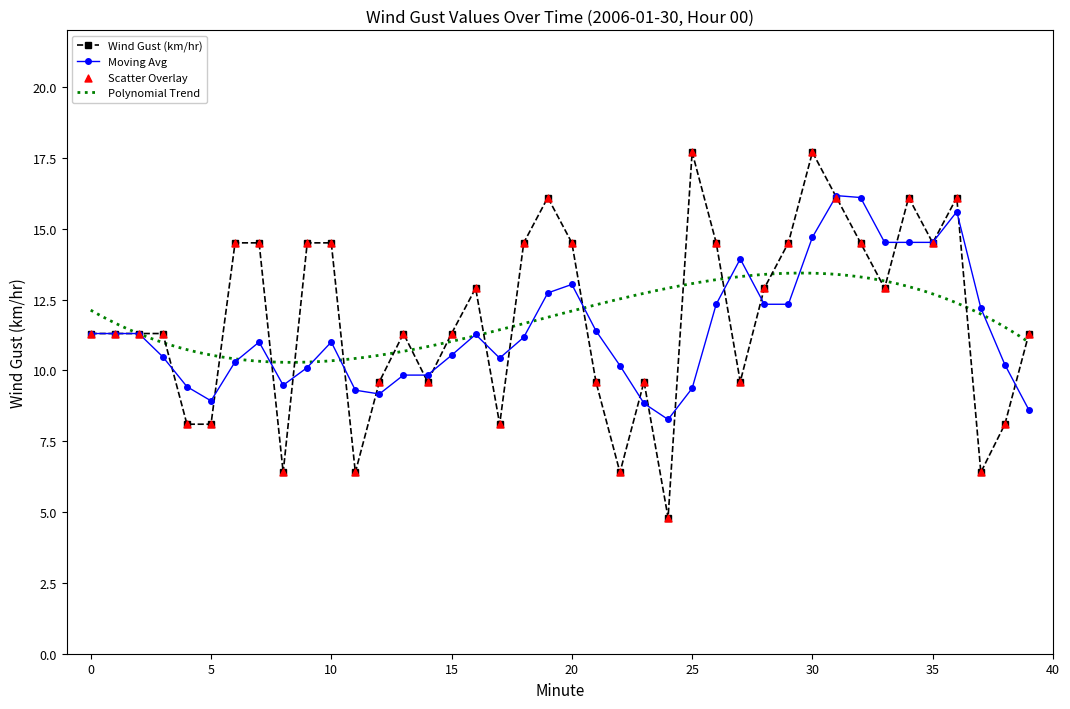

The value of Moving Avg at 20 is 13.0. True or false?

True